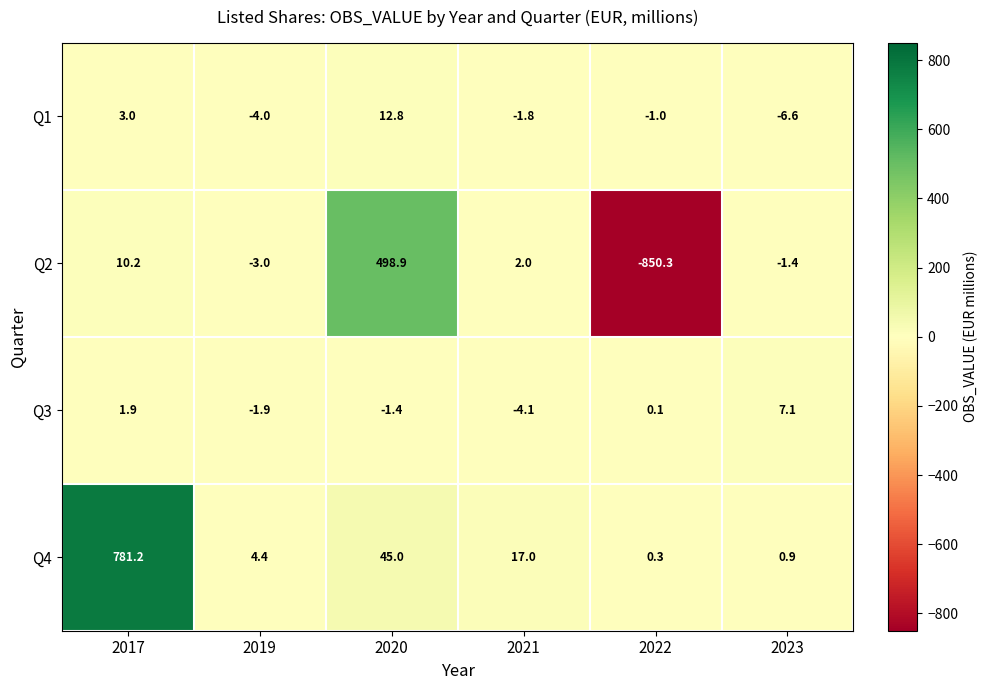

What is the spread (max minus min) of values at 2021?

21.1